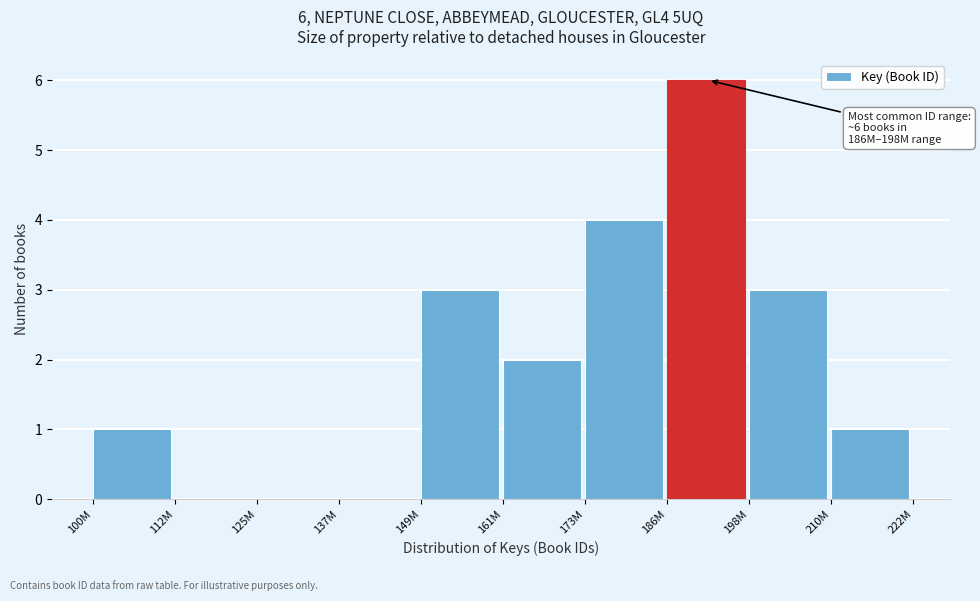

Reading left to right, extract all data points from this chart.

100M=1	112M=0	125M=0	137M=0	149M=3	161M=2	173M=4	186M=6	198M=3	210M=1